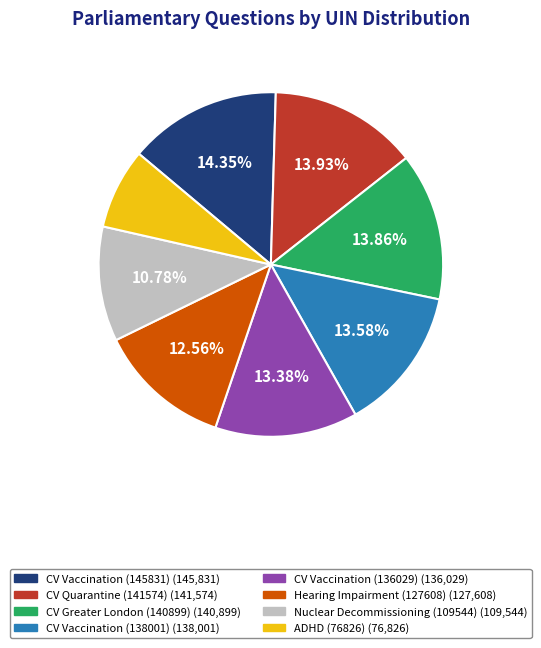

Is there any slice that represents more than half of the pie?

No